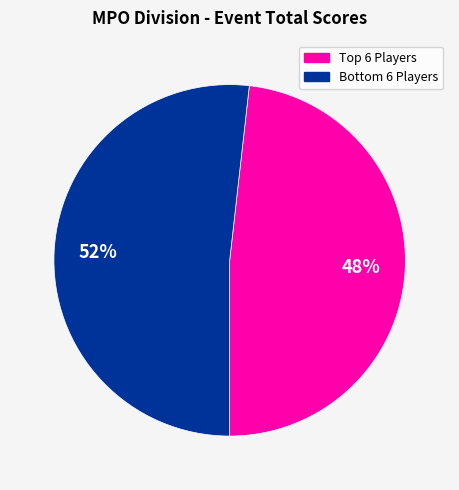

To the nearest percent, what is the difference between the largest and smallest slice percentages?

4%